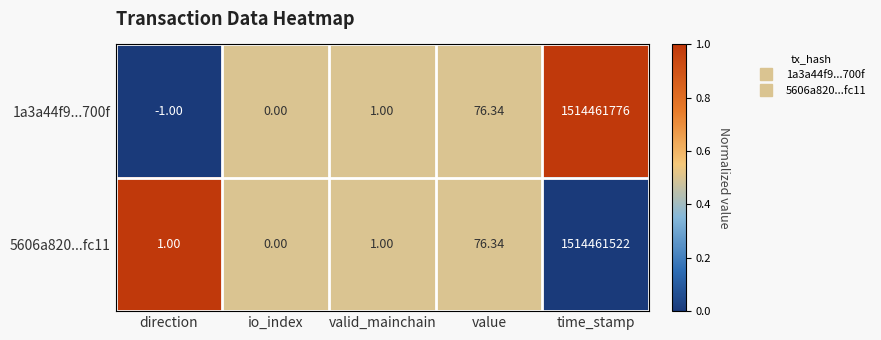

Which series has the largest total across all categories?

1a3a44f9...700f